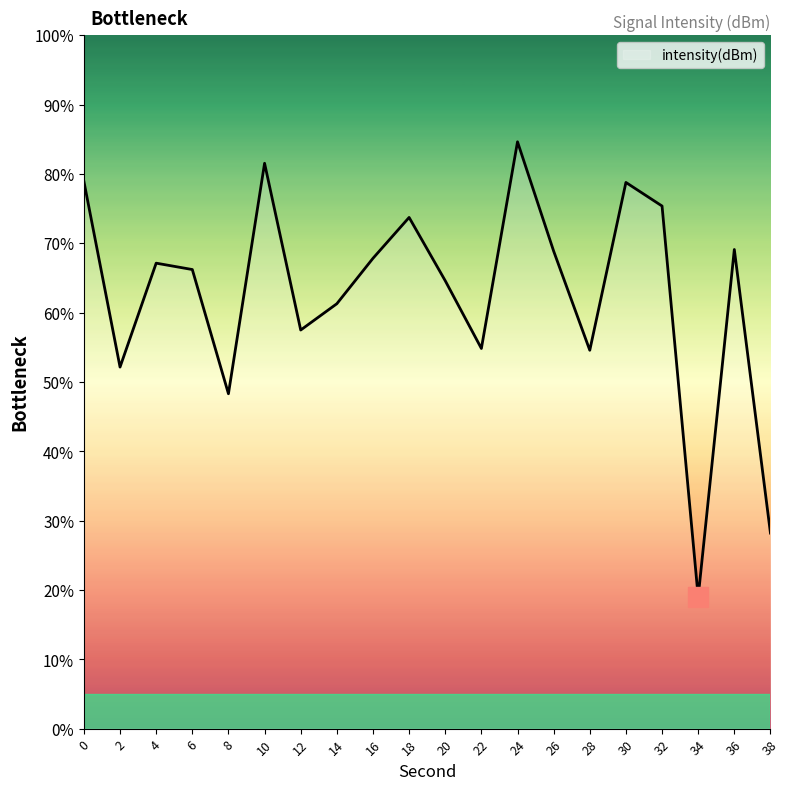

How many lines are shown in the chart?

1